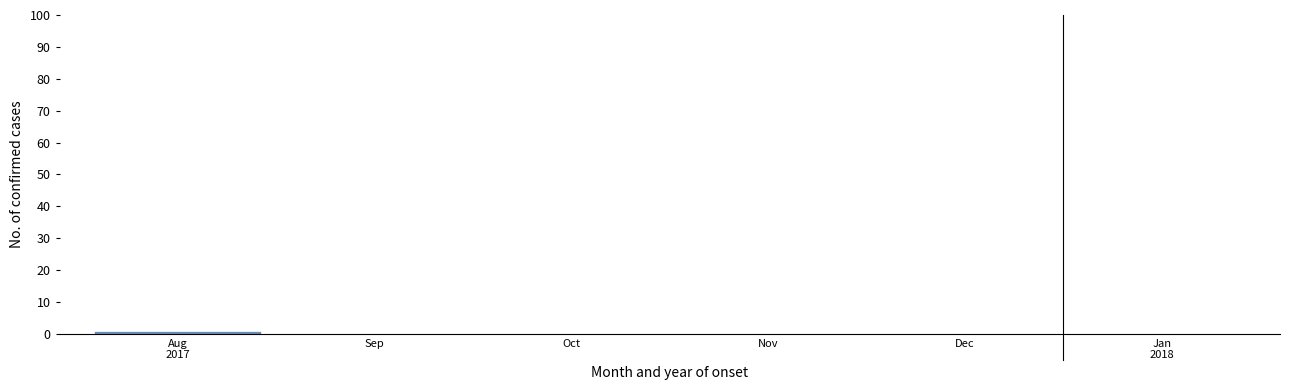

Is it true that the value at Dec is 0?

True